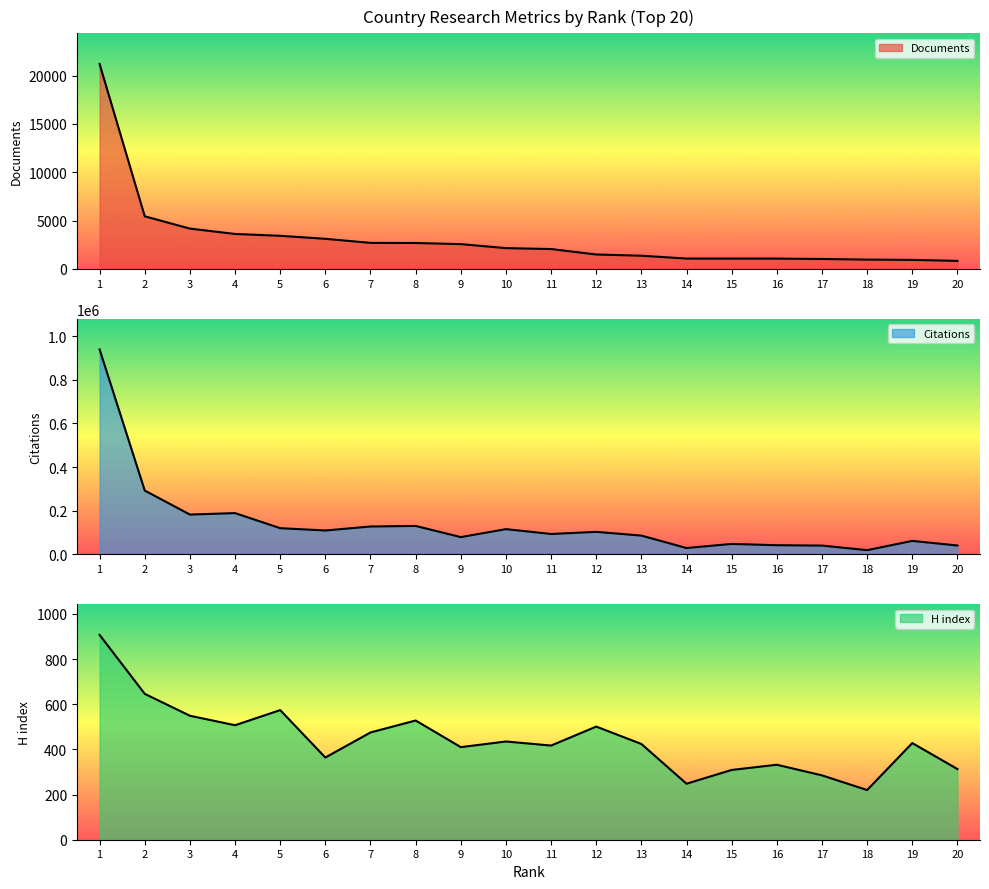

At how many categories does at least one series exceed 376241?

1